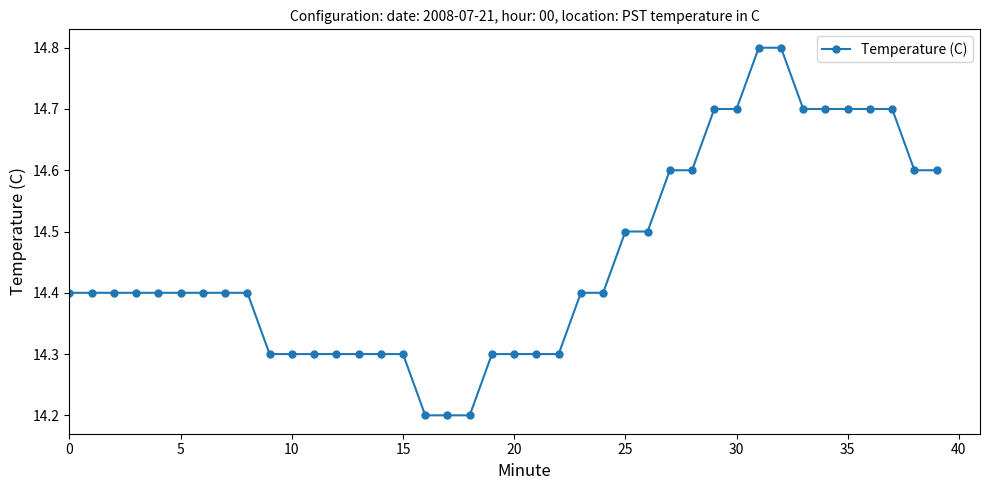

What is the value of the 27th point from the left?

14.5